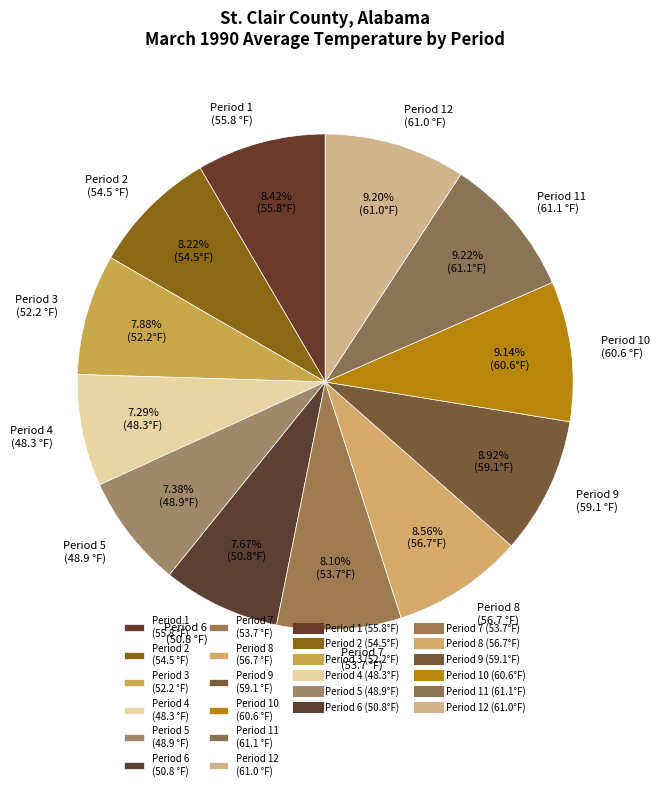

Approximately how many times larger is the value at Period 6 (50.8 °F) compared to Period 3 (52.2 °F)?

1.0